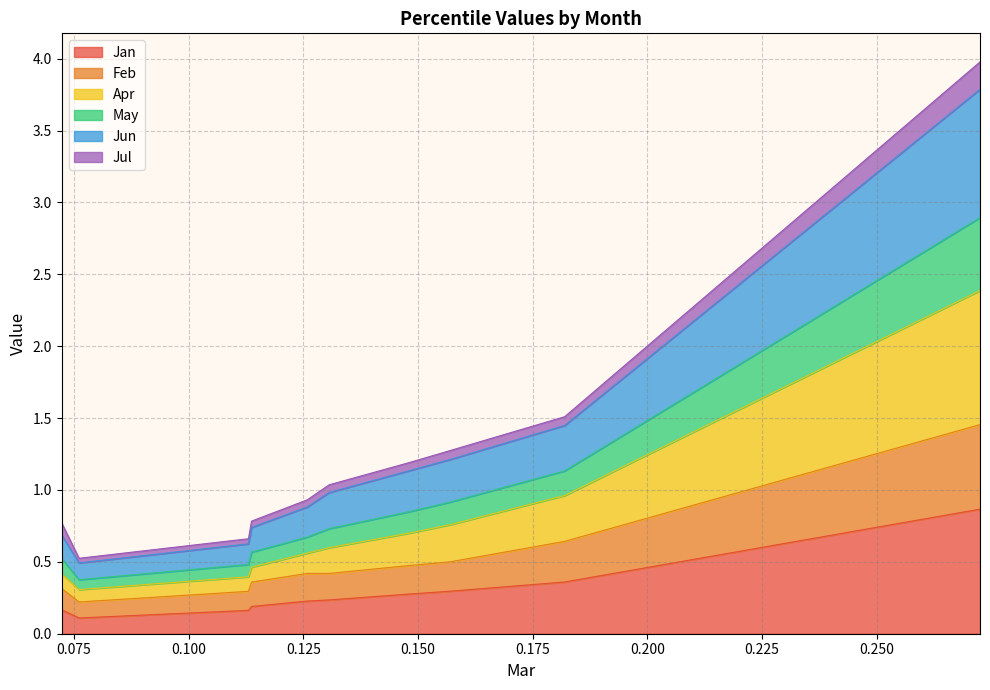

How many interior local valleys does the Feb series have?

1